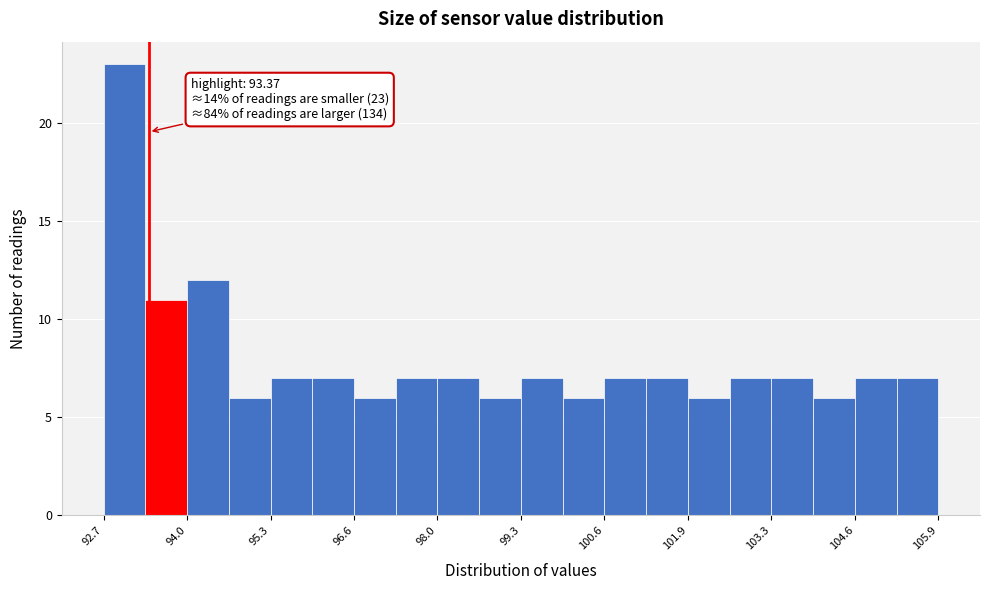

Around what value on the x-axis is the tallest bar? Give the approximate position of its centre, as read against the axis.

93.0